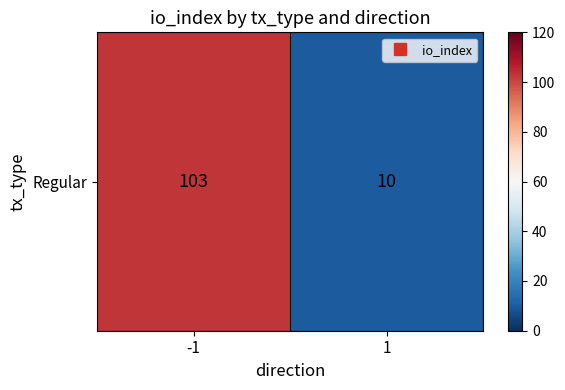

Reading left to right, extract all data points from this chart.

103	10